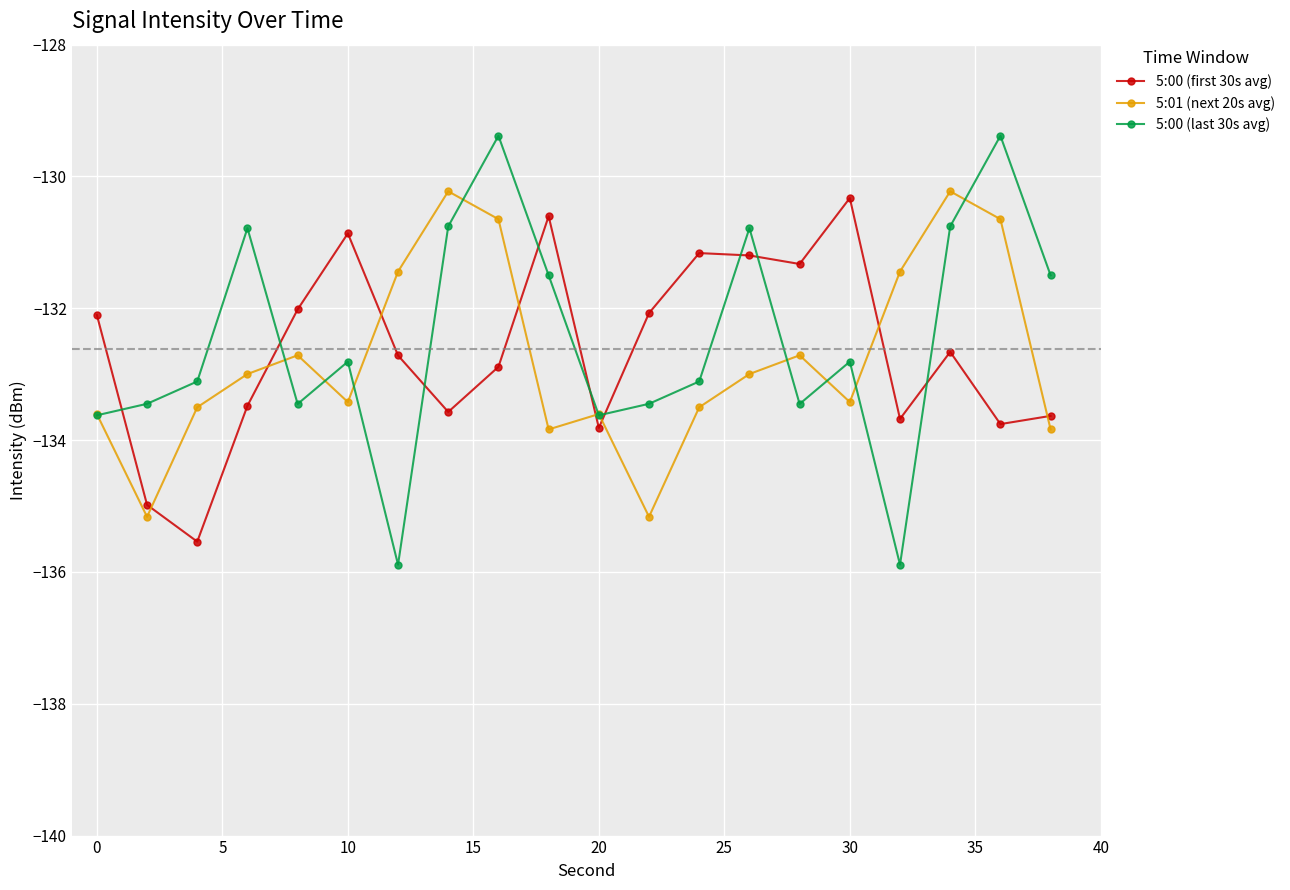

What are all the series names shown in the legend?

5:00 (first 30s avg), 5:01 (next 20s avg), 5:00 (last 30s avg)